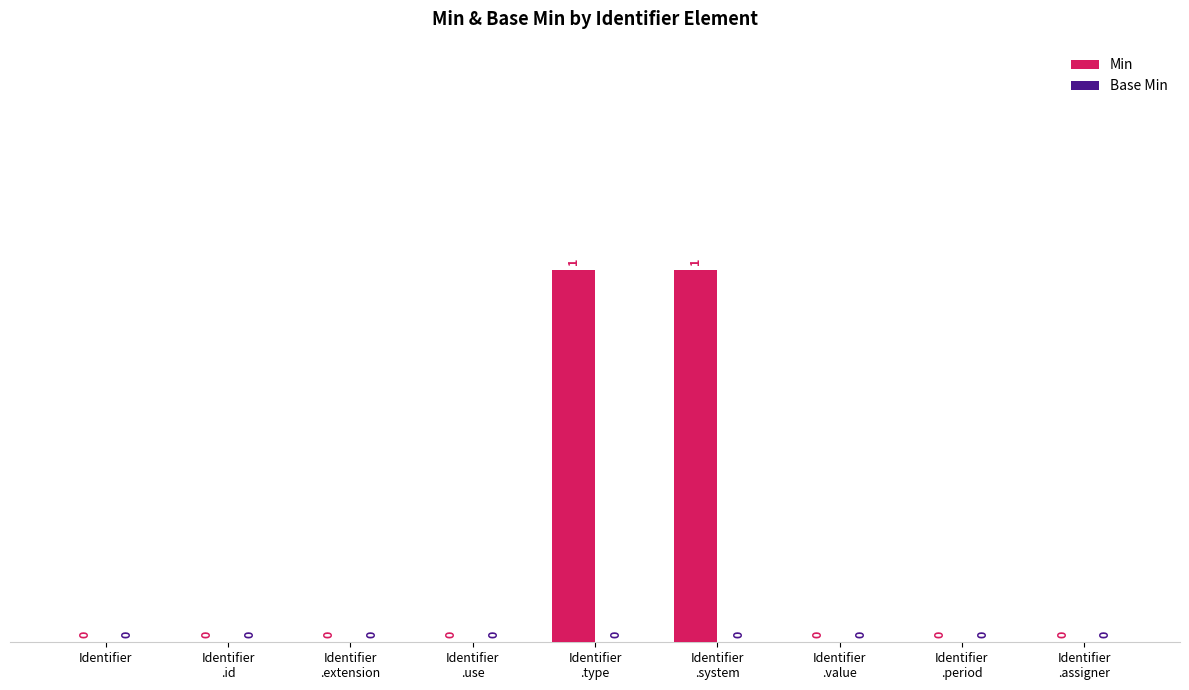

True or false: the data shows 0 at Identifier.

True